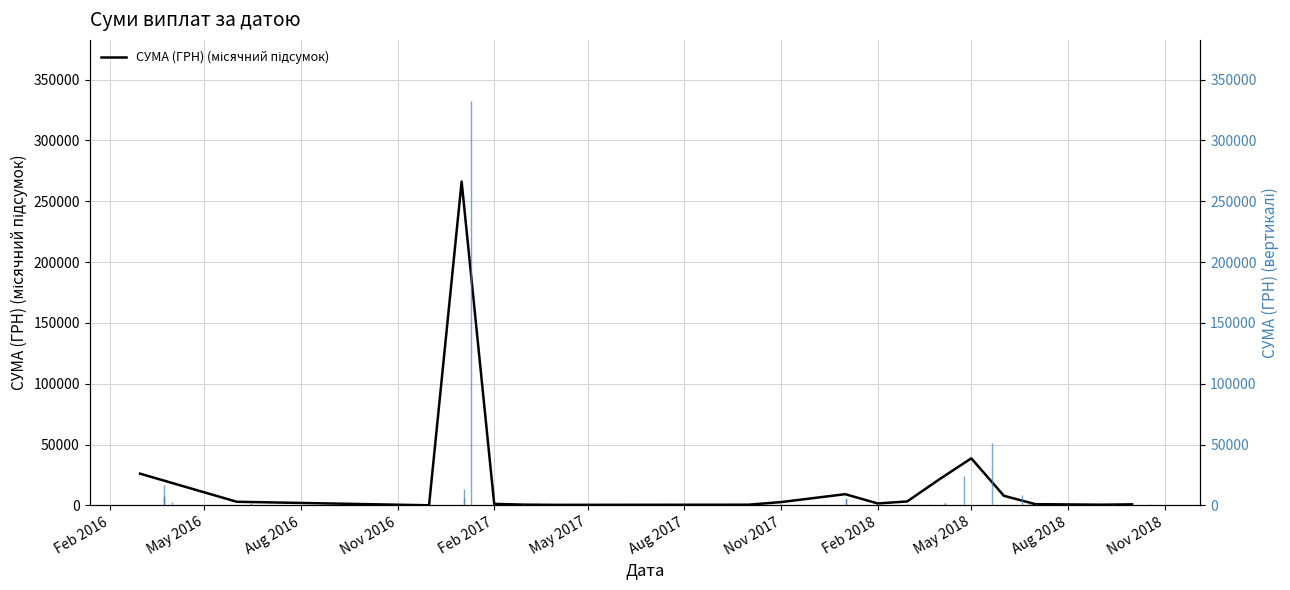

How many data points are less than 2687?

9